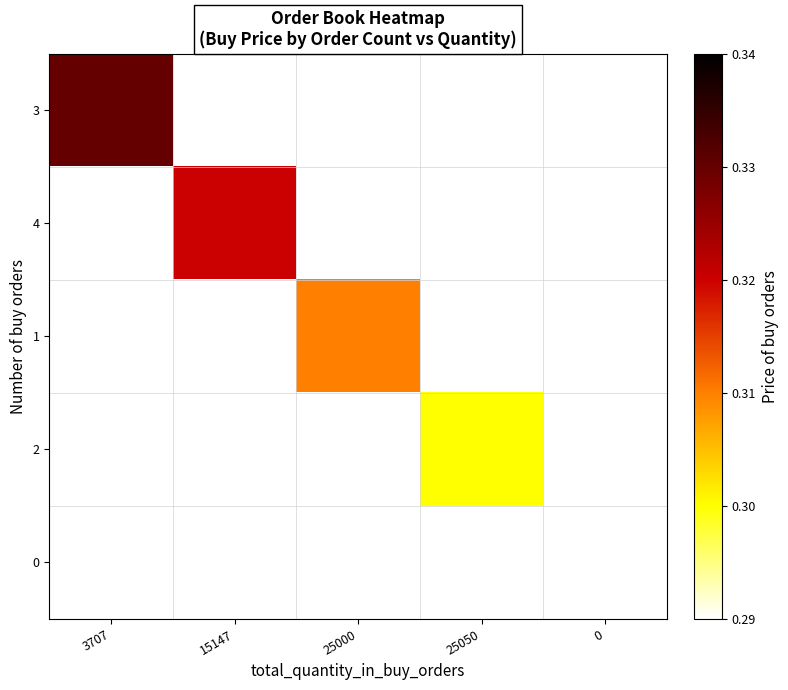

List the series in order of their peak value, highest first.

3, 4, 1, 2, 0